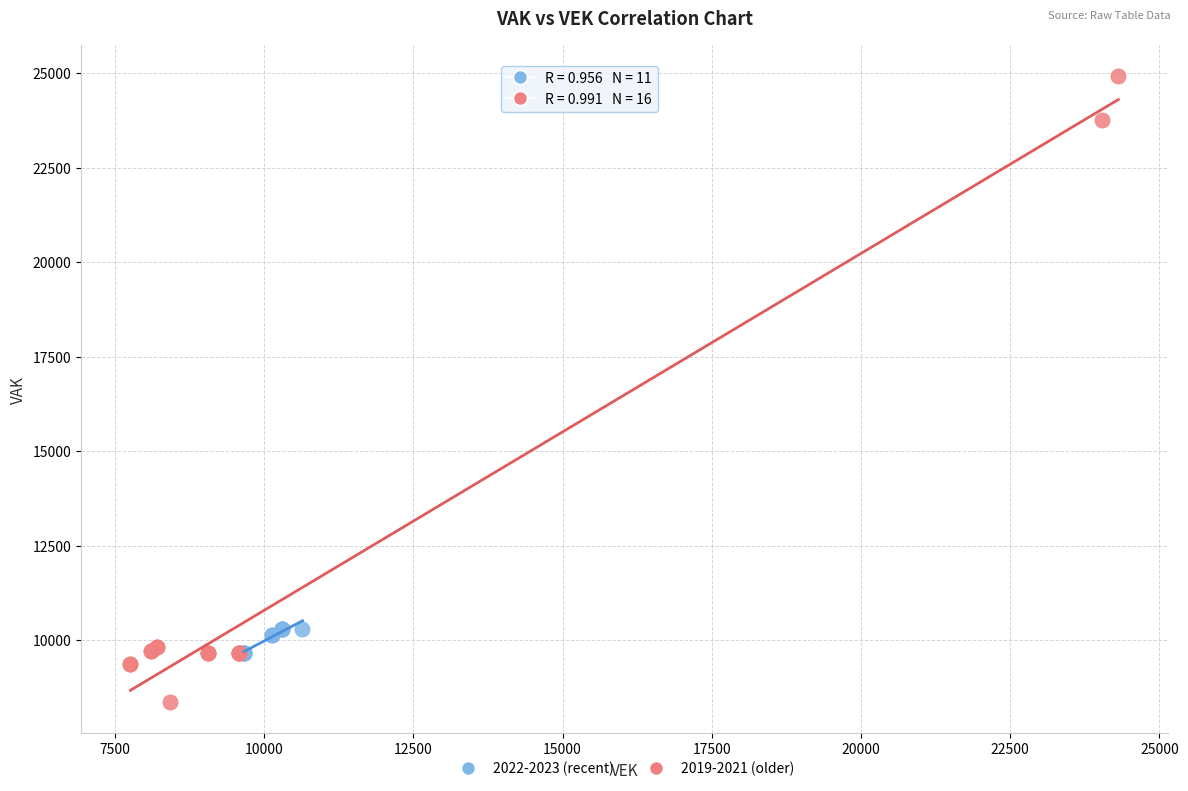

Which series reaches the maximum Y coordinate?

2019-2021 (older)